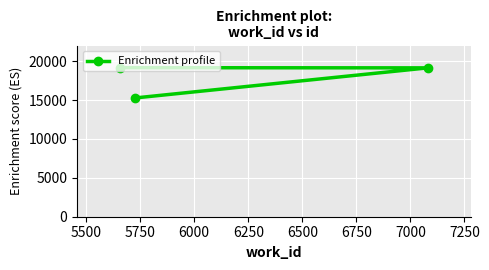

What is the difference between the maximum and minimum values?

3898